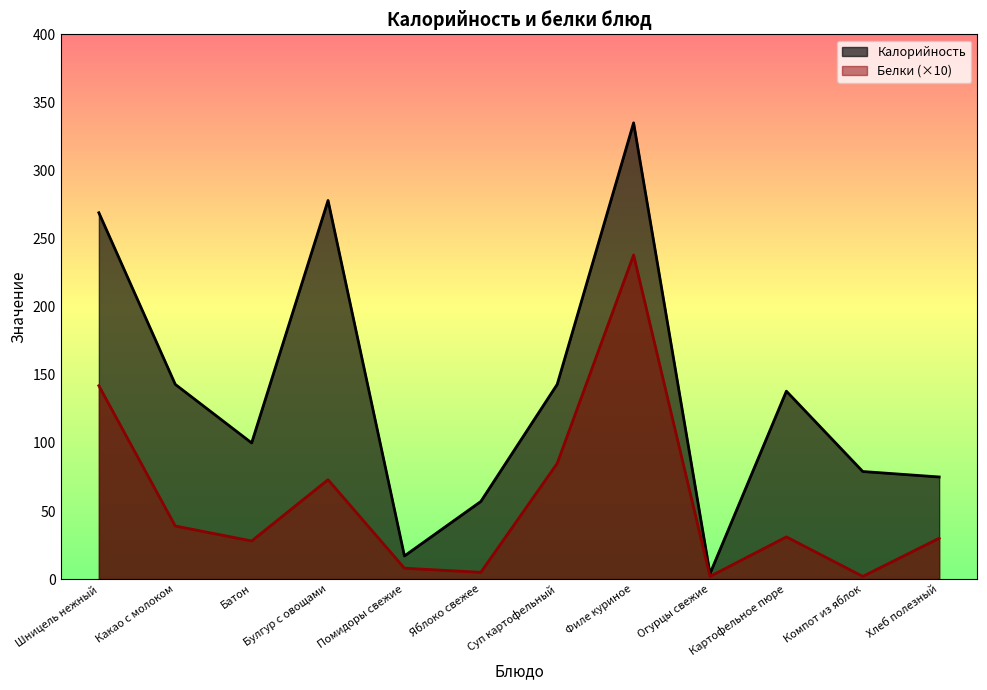

Which has a higher value, Компот из яблок or Батон?

Батон